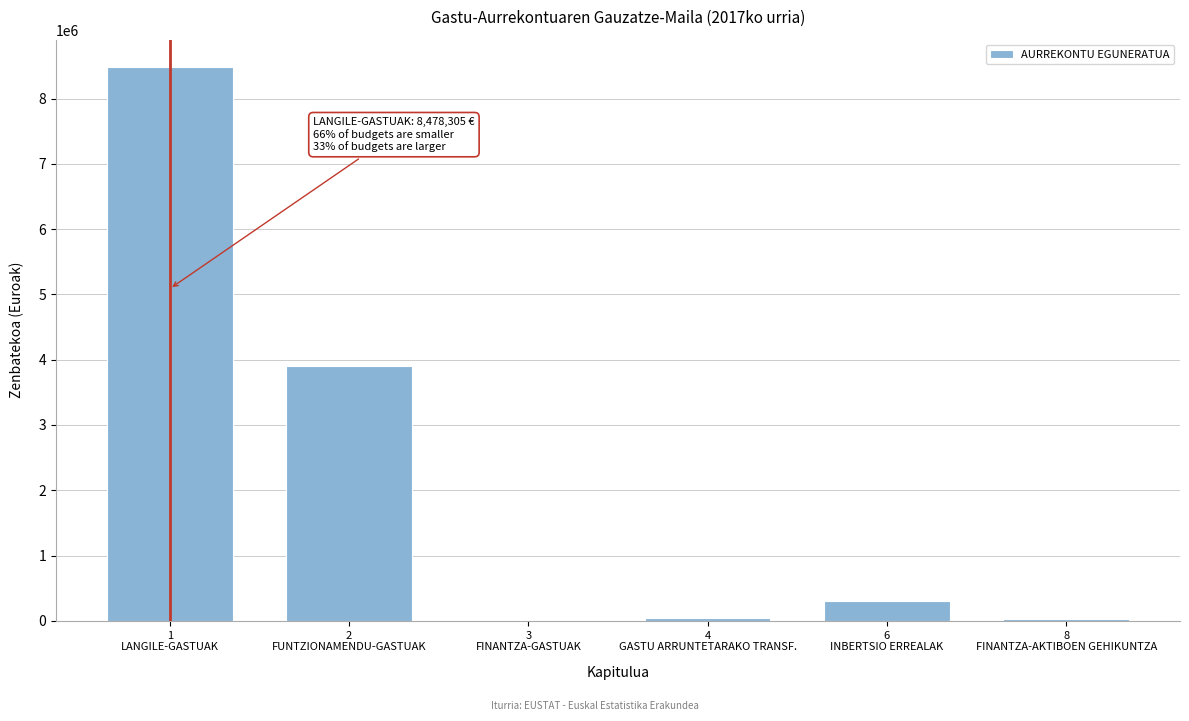

What is the sum of all values?

12745000